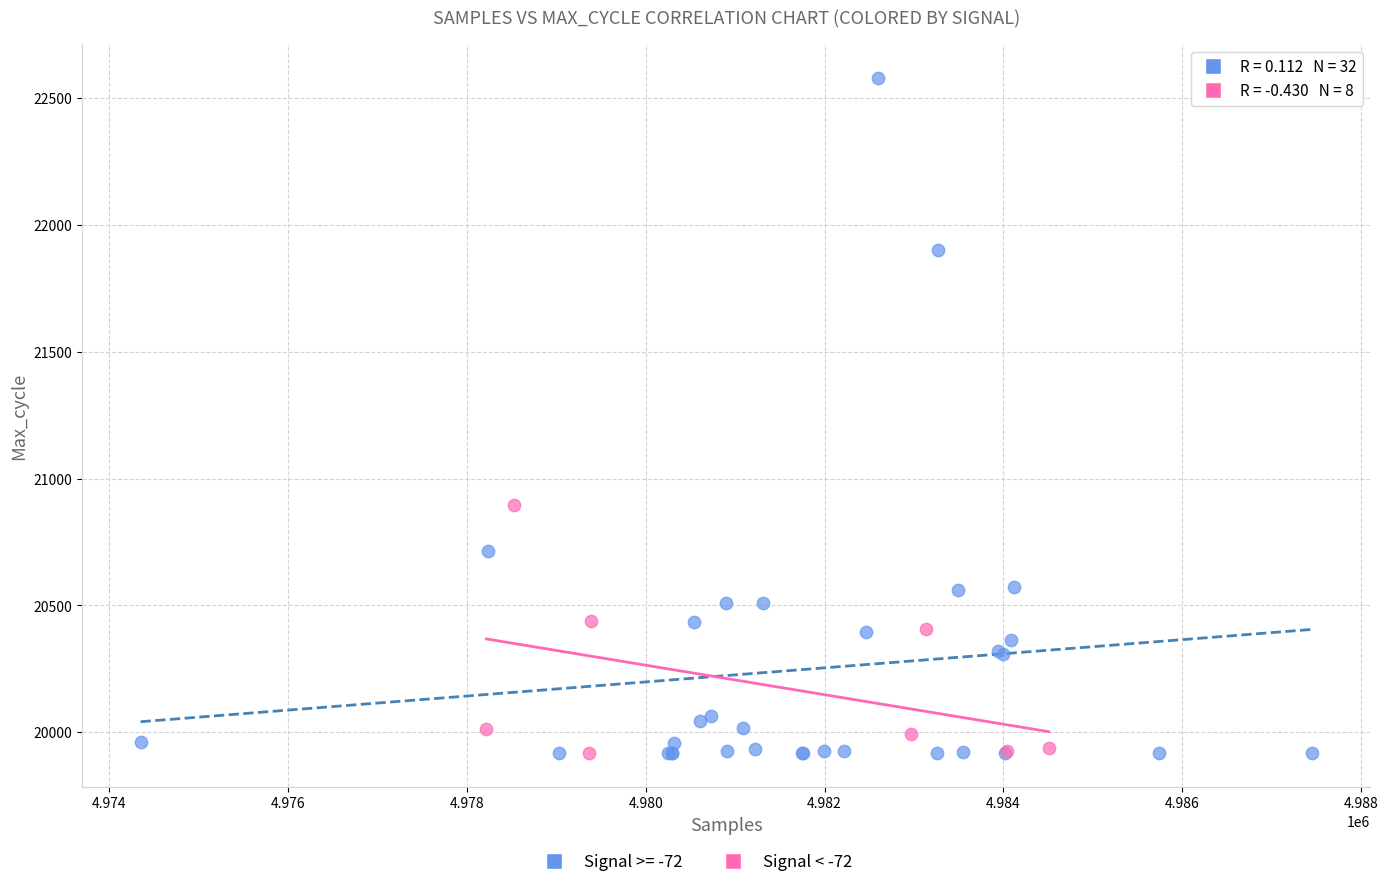

Which series reaches the maximum Y coordinate?

Signal >= -72